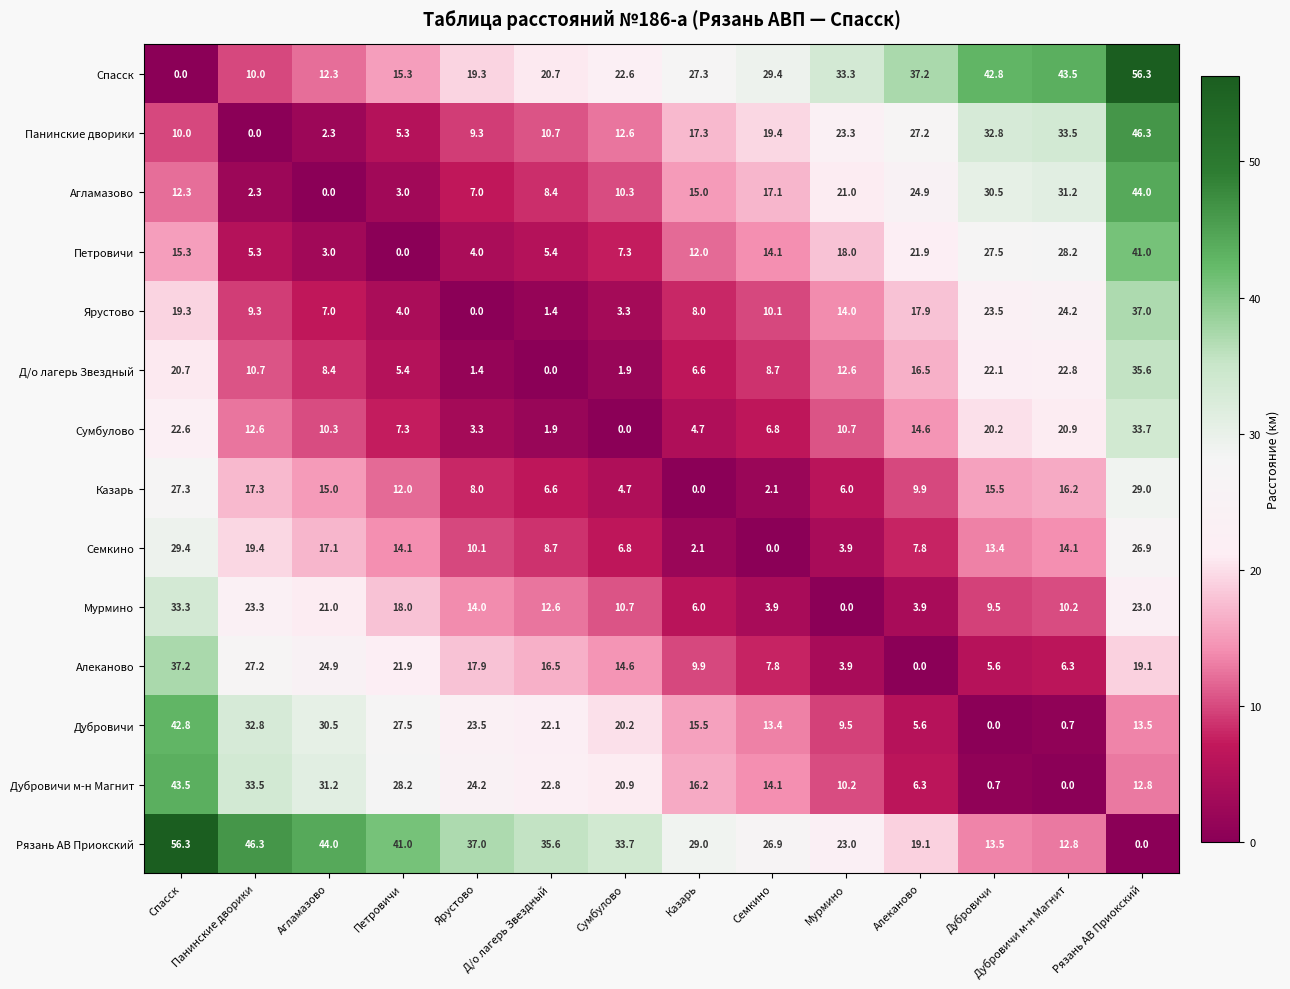

At how many categories does at least one series exceed 39?

7